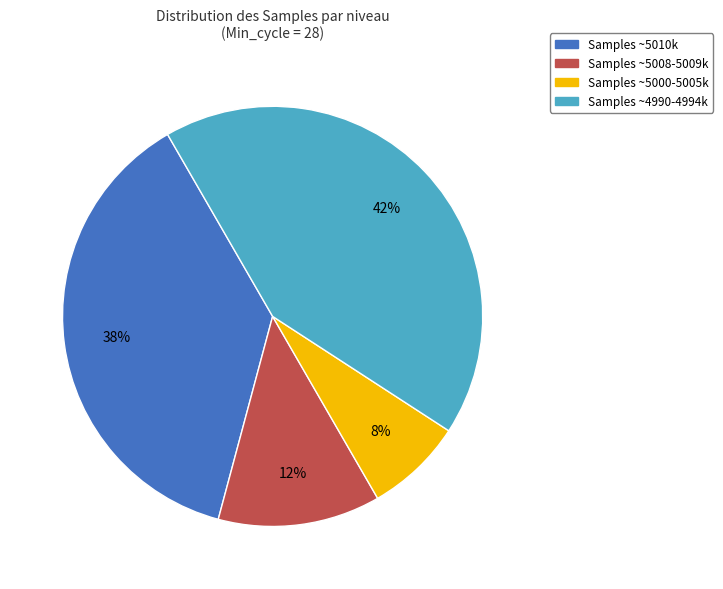

To the nearest percent, what is the average slice percentage?

25%